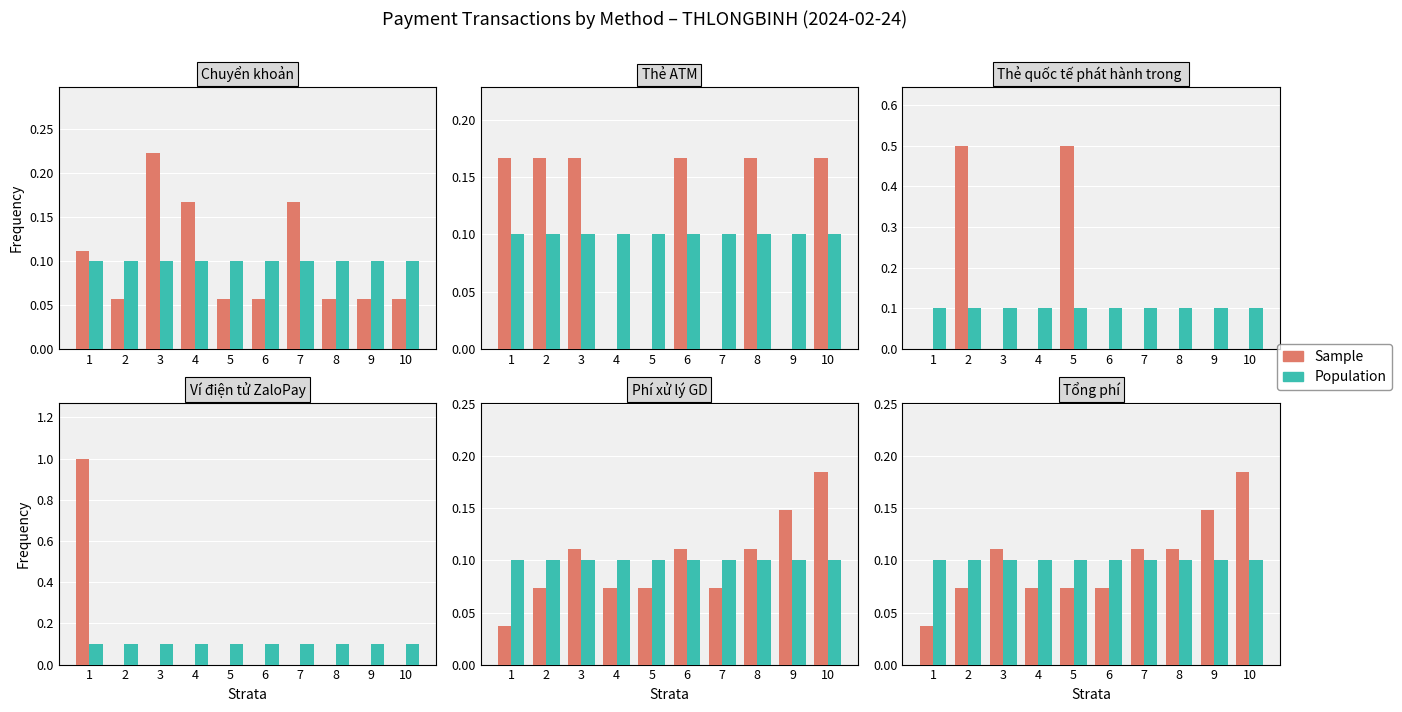

Rank the categories by Sample value from highest to lowest.

10, 9, 3, 7, 8, 2, 4, 5, 6, 1